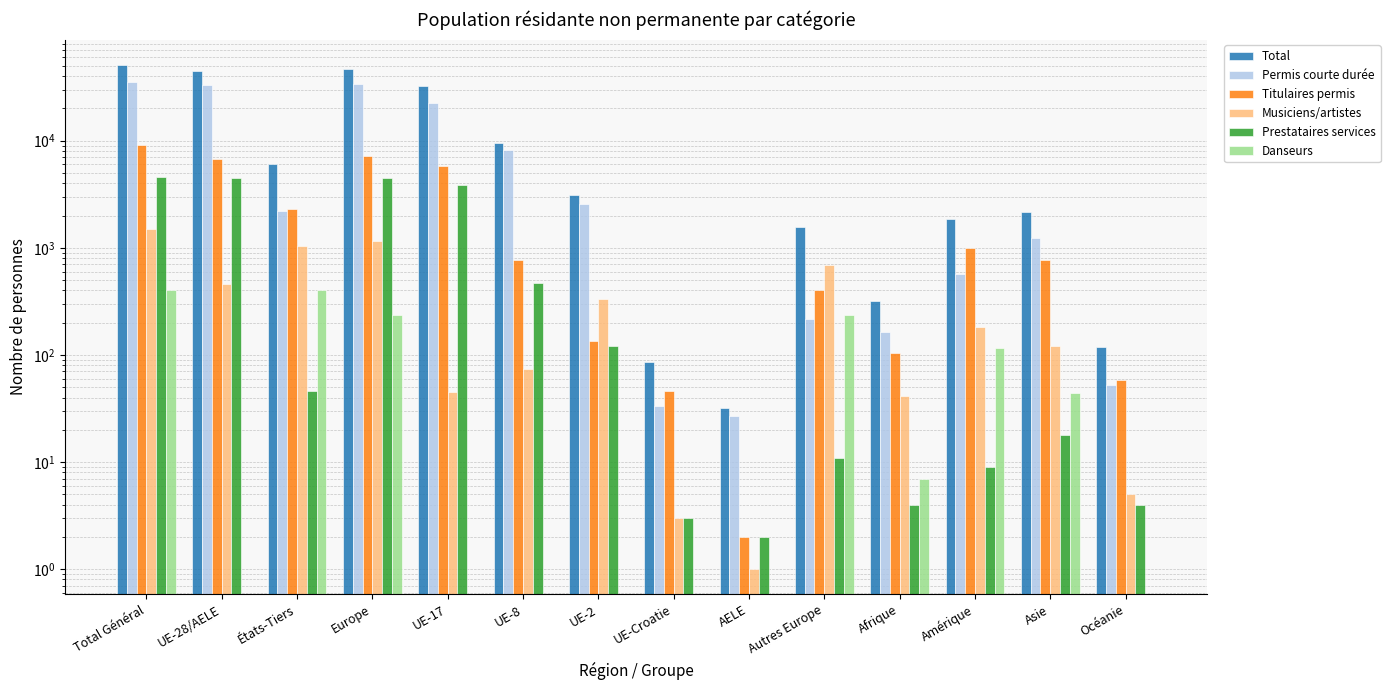

What is the label of the 7th bar from the left?

UE-2